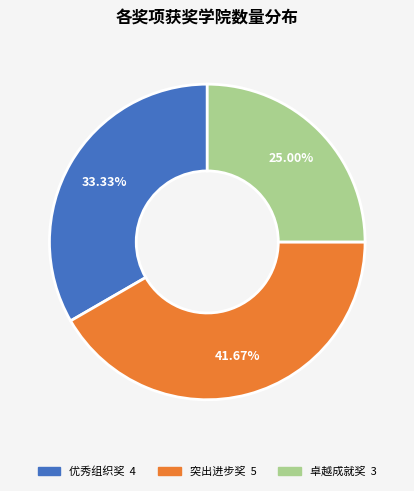

What percentage is the 优秀组织奖 slice, to the nearest percent?

33%